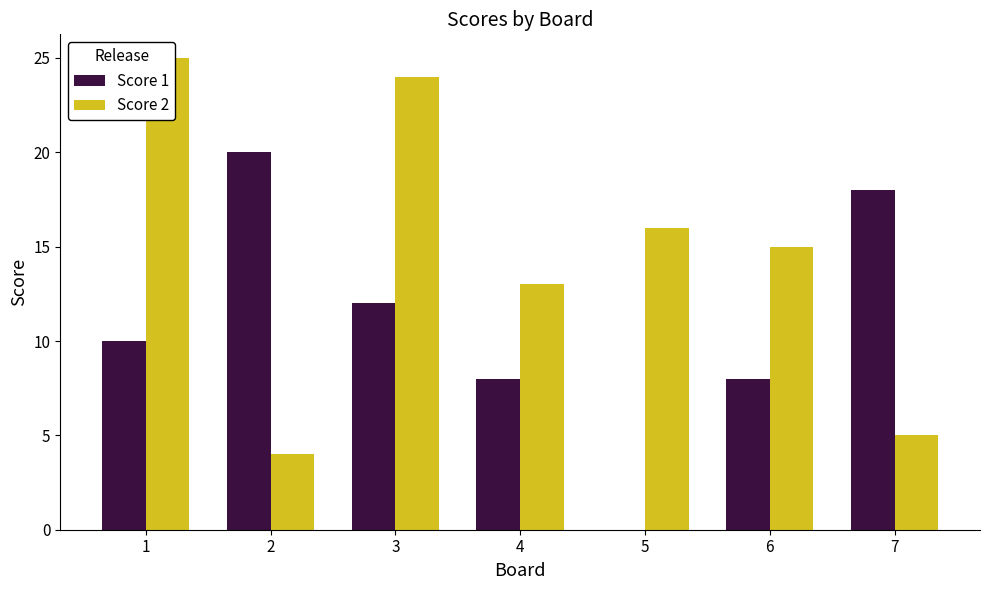

Reading left to right, what are all the values shown in this chart?

Score 1: 10	20	12	8	0	8	18
Score 2: 25	4	24	13	16	15	5